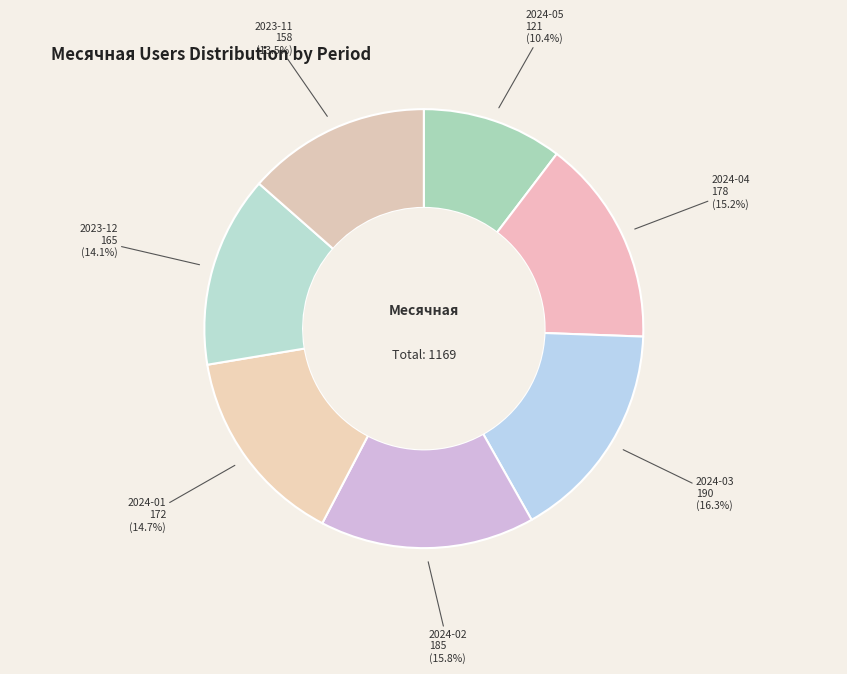

Which slice is the smallest?

2024-05